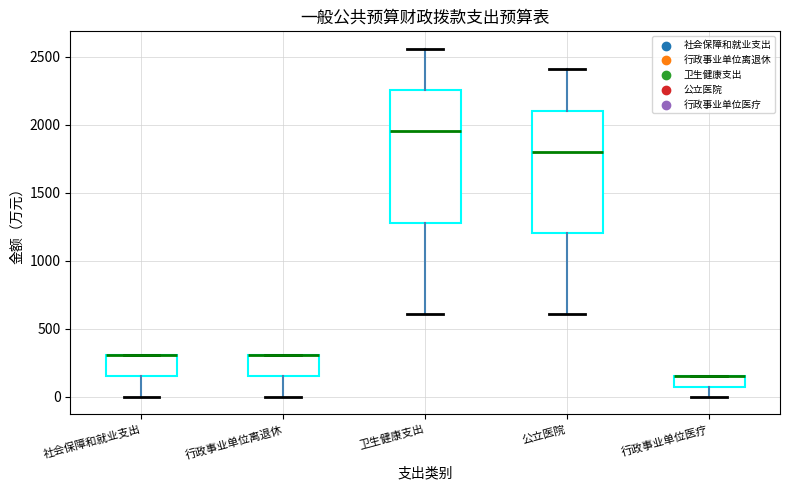

Reading left to right, transcribe this box plot: for each box, give where its median line is, the range the box spans, and where its two whiskers end, as read against the y-axis. The values are not printed on the chart, so give them approximately, as read against the axis.

社会保障和就业支出: median 300 (drawn on the box's upper edge), box 150 to 300, whiskers 0 to 300
行政事业单位离退休: median 300 (drawn on the box's upper edge), box 150 to 300, whiskers 0 to 300
卫生健康支出: median 1950, box 1300 to 2250, whiskers 600 to 2550
公立医院: median 1800, box 1200 to 2100, whiskers 600 to 2400
行政事业单位医疗: median 150 (drawn on the box's upper edge), box 100 to 150, whiskers 0 to 150